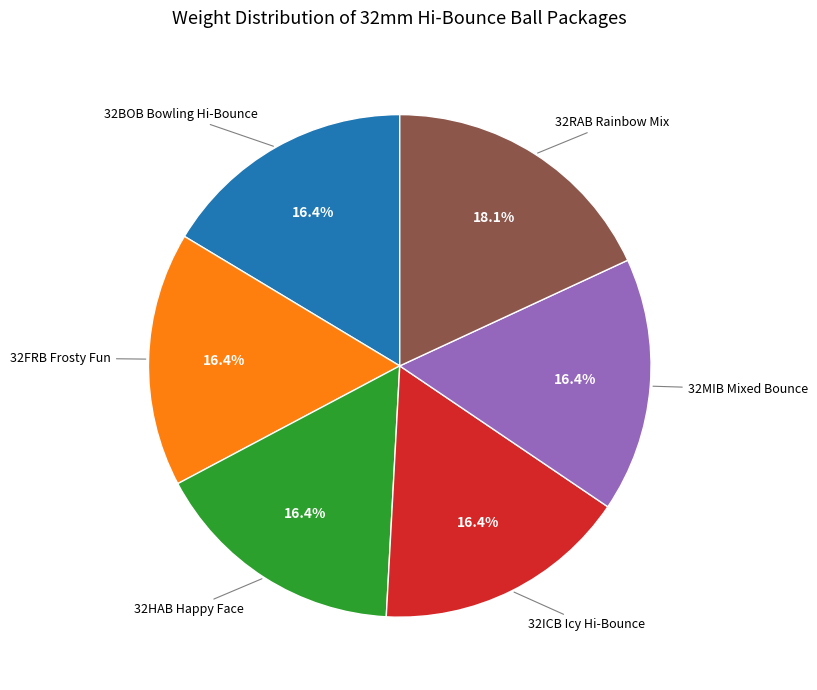

How many slices are in this pie chart?

6